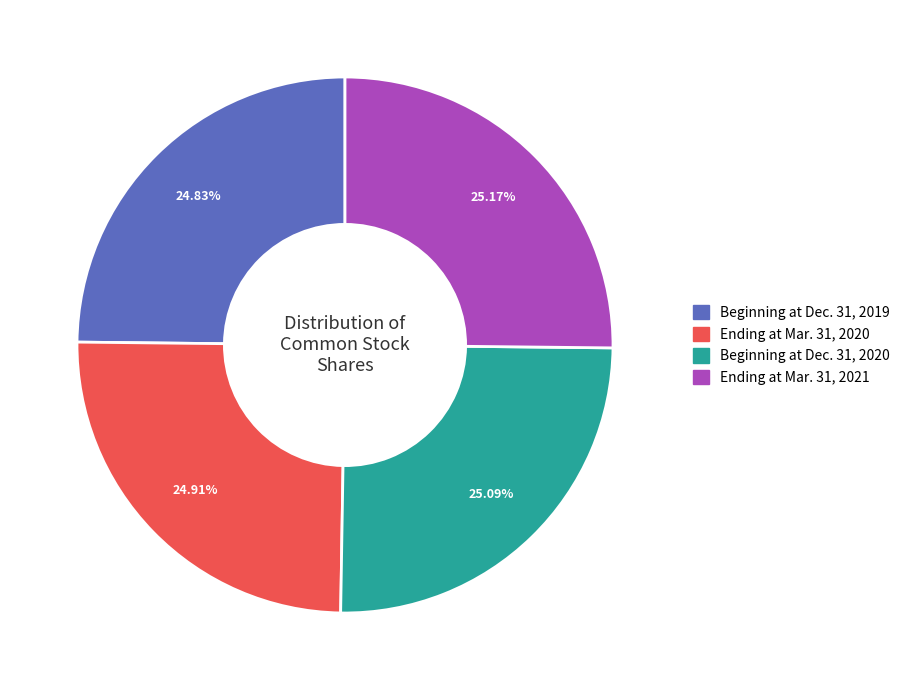

Does Beginning at Dec. 31, 2019 represent more than half of the total?

No